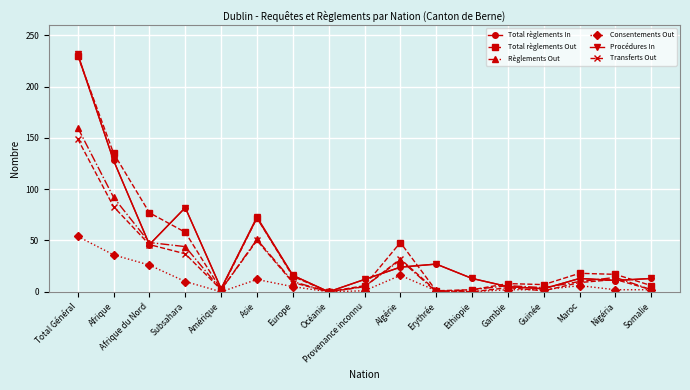

What position from the right is Asie?

12